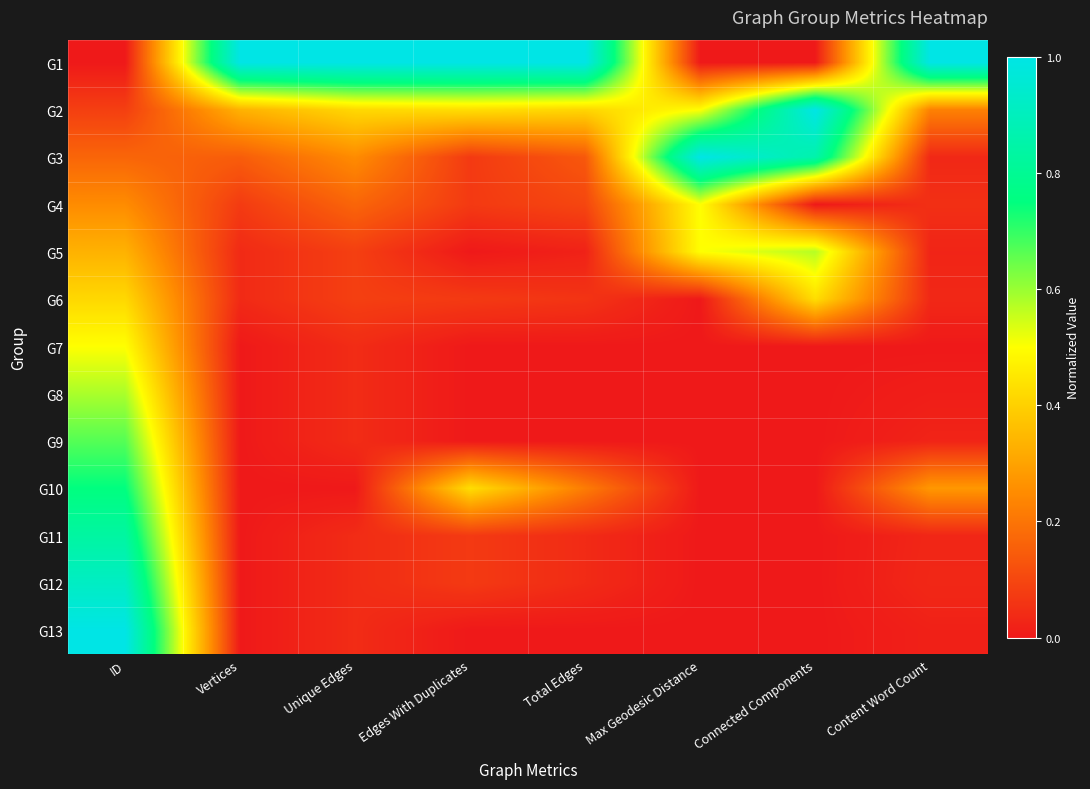

How many data points does each series have?

8